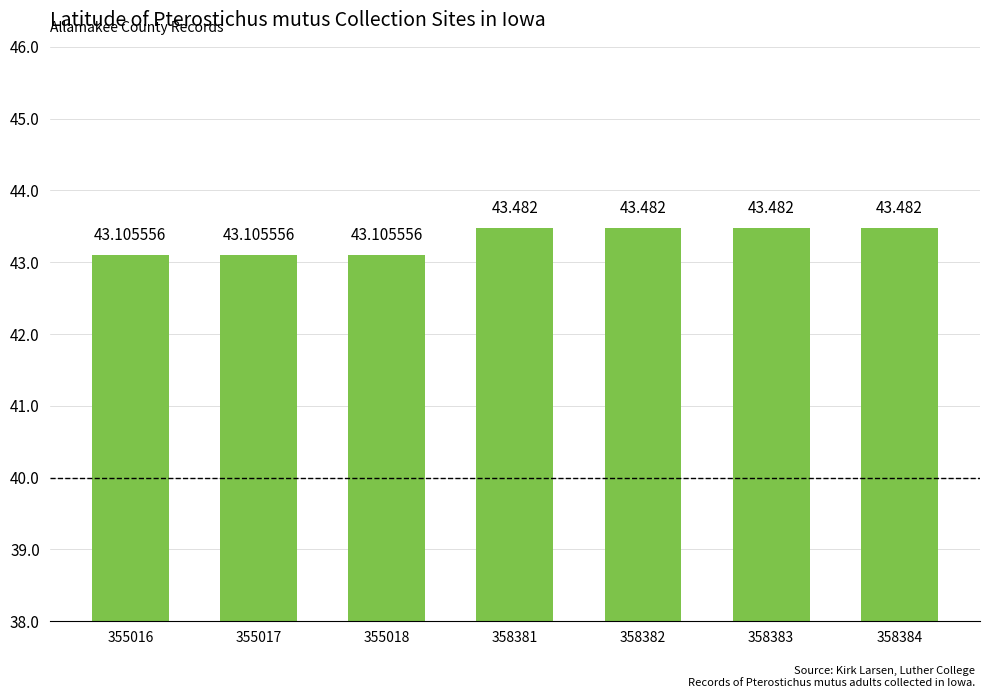

What is the difference between the maximum and second lowest values?

0.4